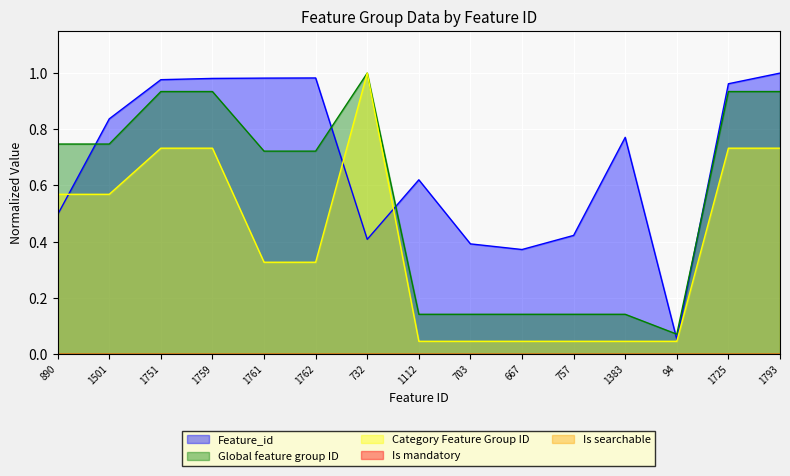

The Global feature group ID series shows 1.7 at 732. True or false?

False